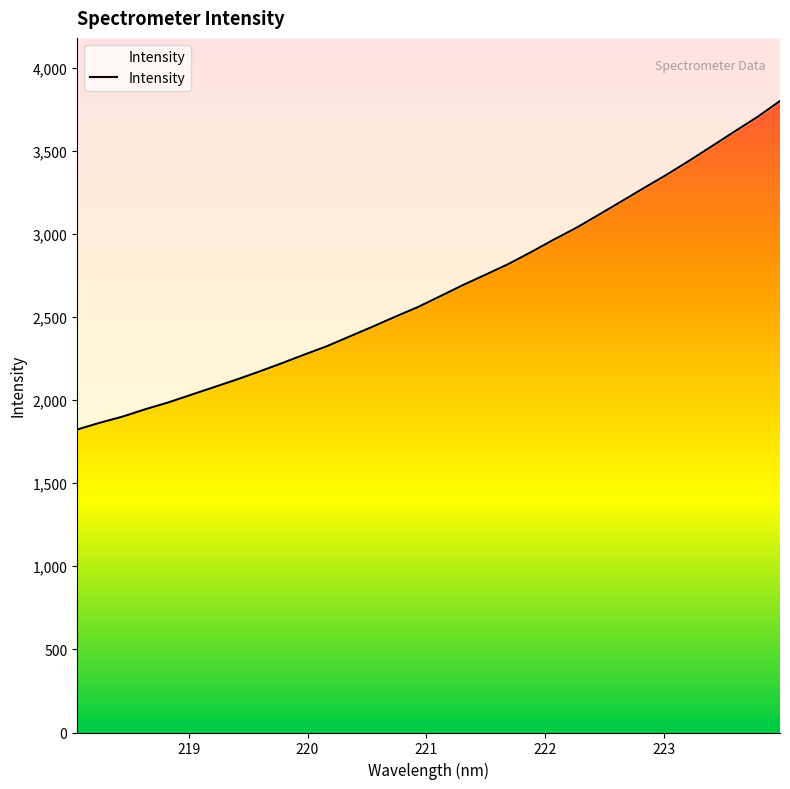

Reading right to left, list all the values displayed in this chart.

3799.2	3702.9	3616.0	3528.0	3440.7	3356.1	3276.5	3195.2	3115.0	3035.8	2964.2	2889.3	2817.6	2754.1	2691.3	2624.6	2558.2	2500.2	2440.2	2382.0	2323.7	2272.9	2220.6	2170.2	2122.1	2076.3	2030.7	1984.9	1944.7	1900.3	1863.4	1822.6